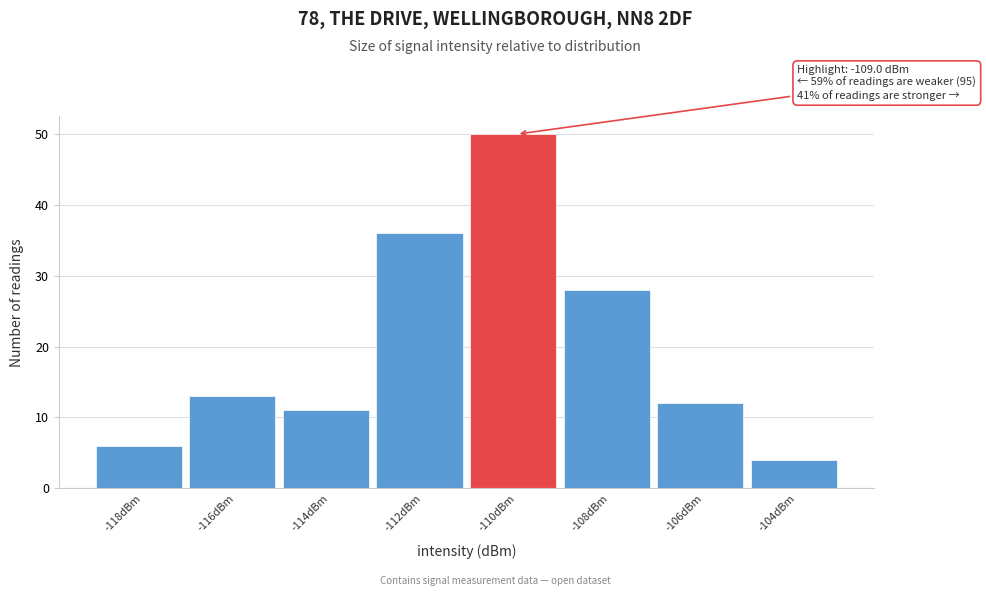

Reading left to right, list all the values displayed in this chart.

6	13	11	36	50	28	12	4